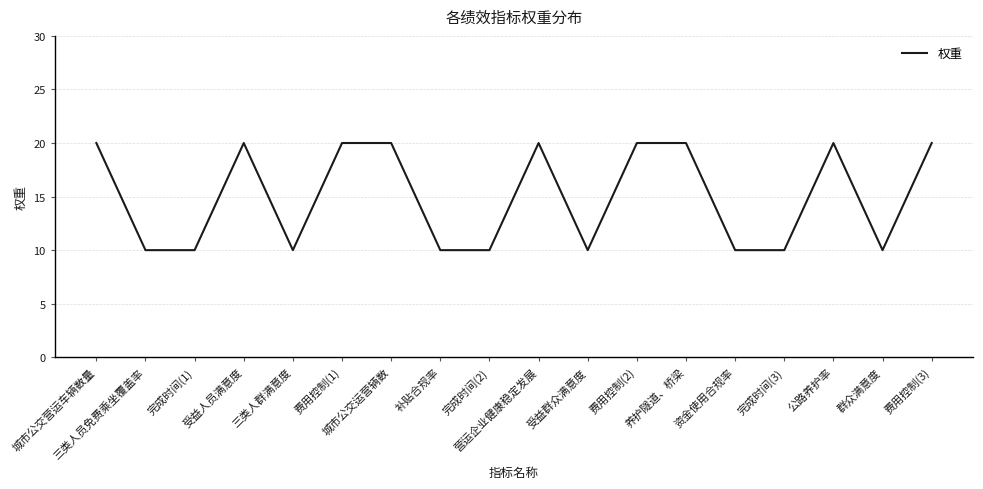

What is the approximate value at 三类人群满意度, to the nearest 10?

10